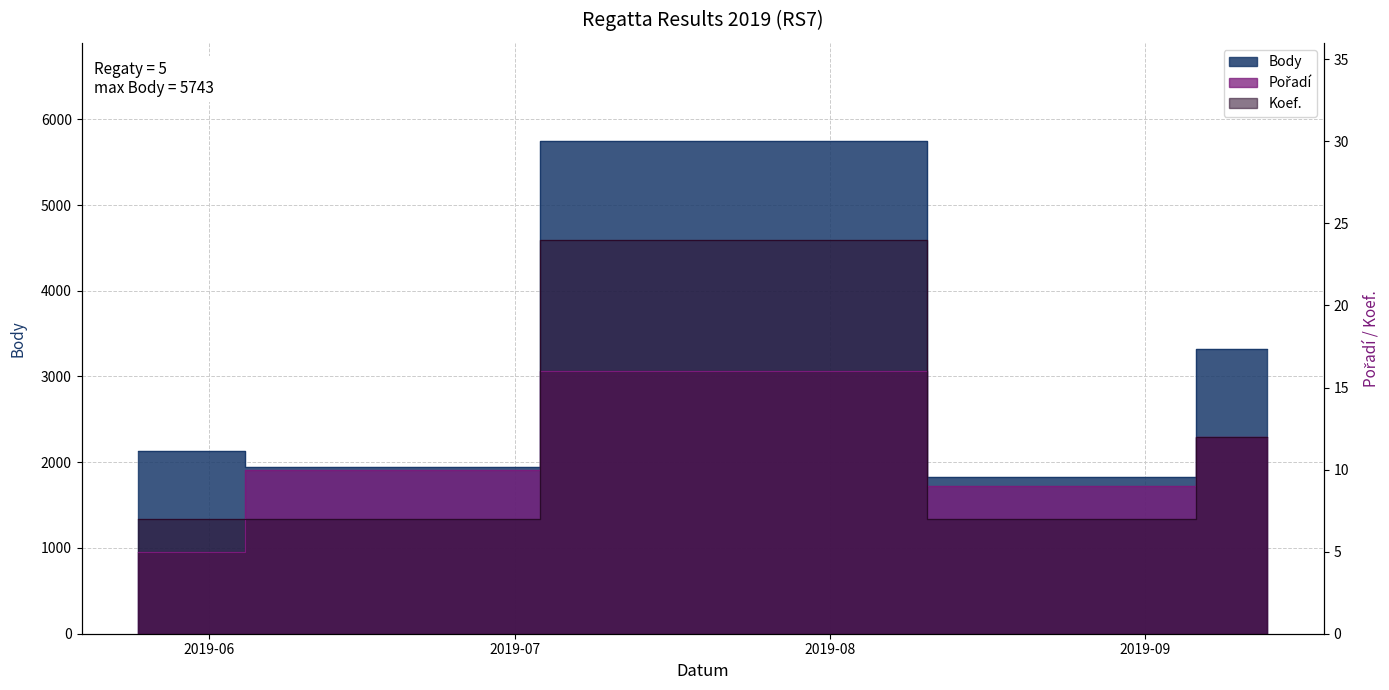

Reading left to right, list all the values displayed in this chart.

Body: 2019-05-25=2136	2019-06-15=1940	2019-07-22=5743	2019-08-30=1825	2019-09-13=3325
Pořadí: 2019-05-25=5	2019-06-15=10	2019-07-22=16	2019-08-30=9	2019-09-13=12
Koef.: 2019-05-25=7	2019-06-15=7	2019-07-22=24	2019-08-30=7	2019-09-13=12